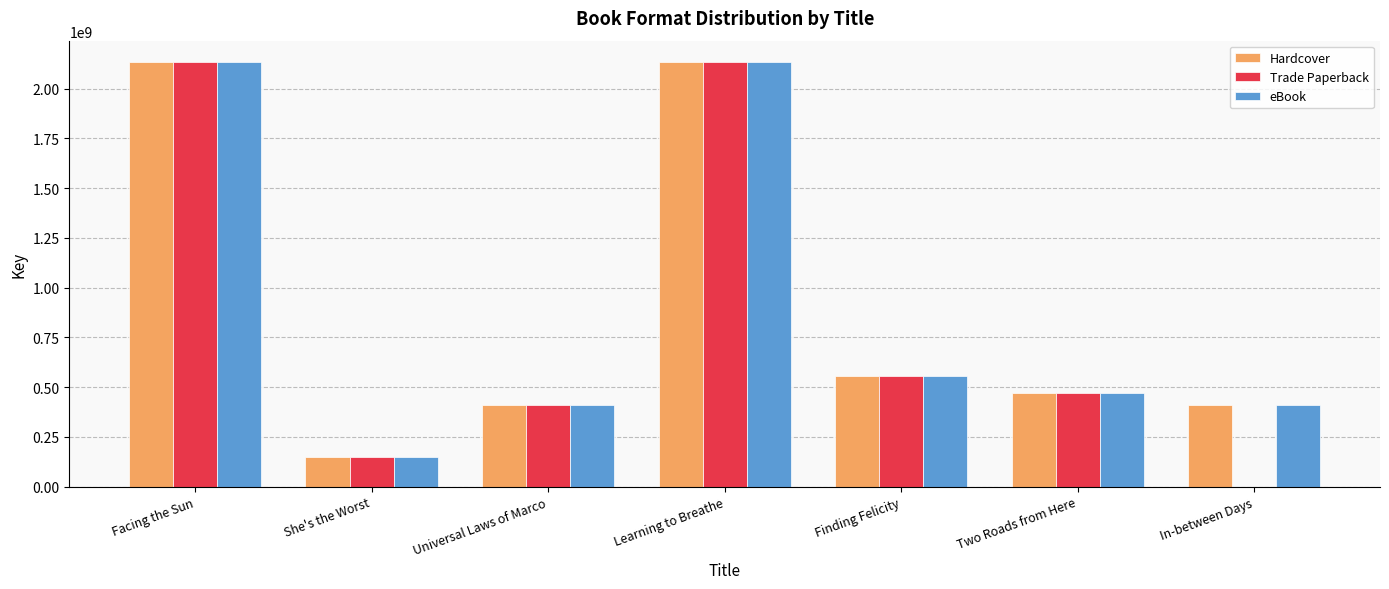

Which series has the largest range (max minus min)?

Trade Paperback